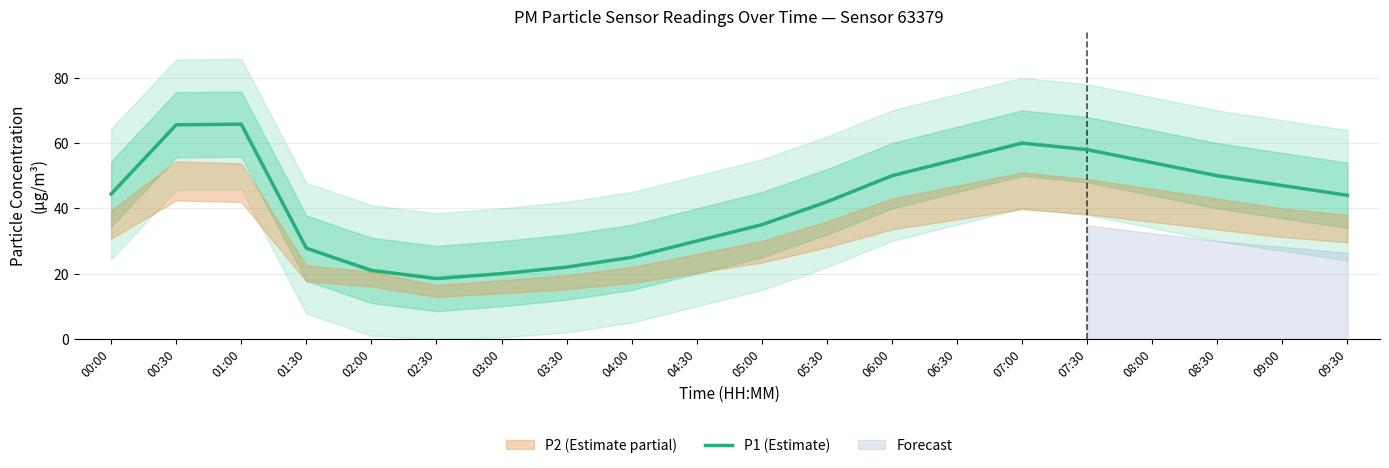

What is the change in value from 05:00 to 09:30?

+9.0